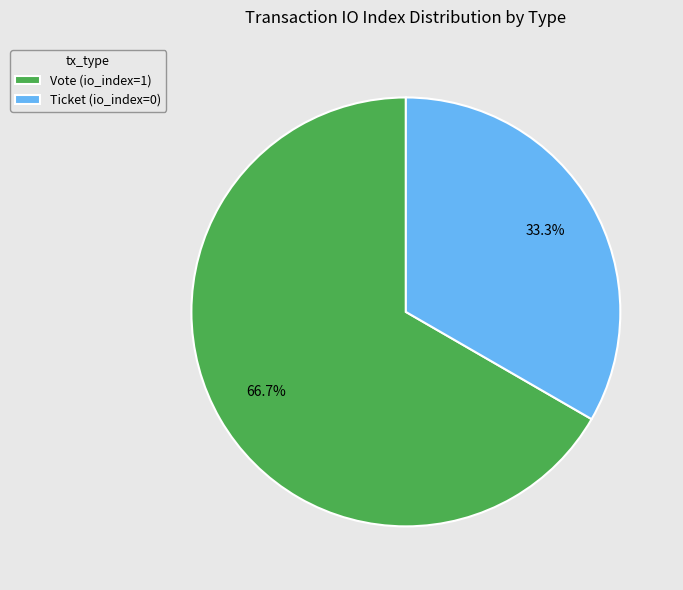

Count the number of slices in the pie.

2